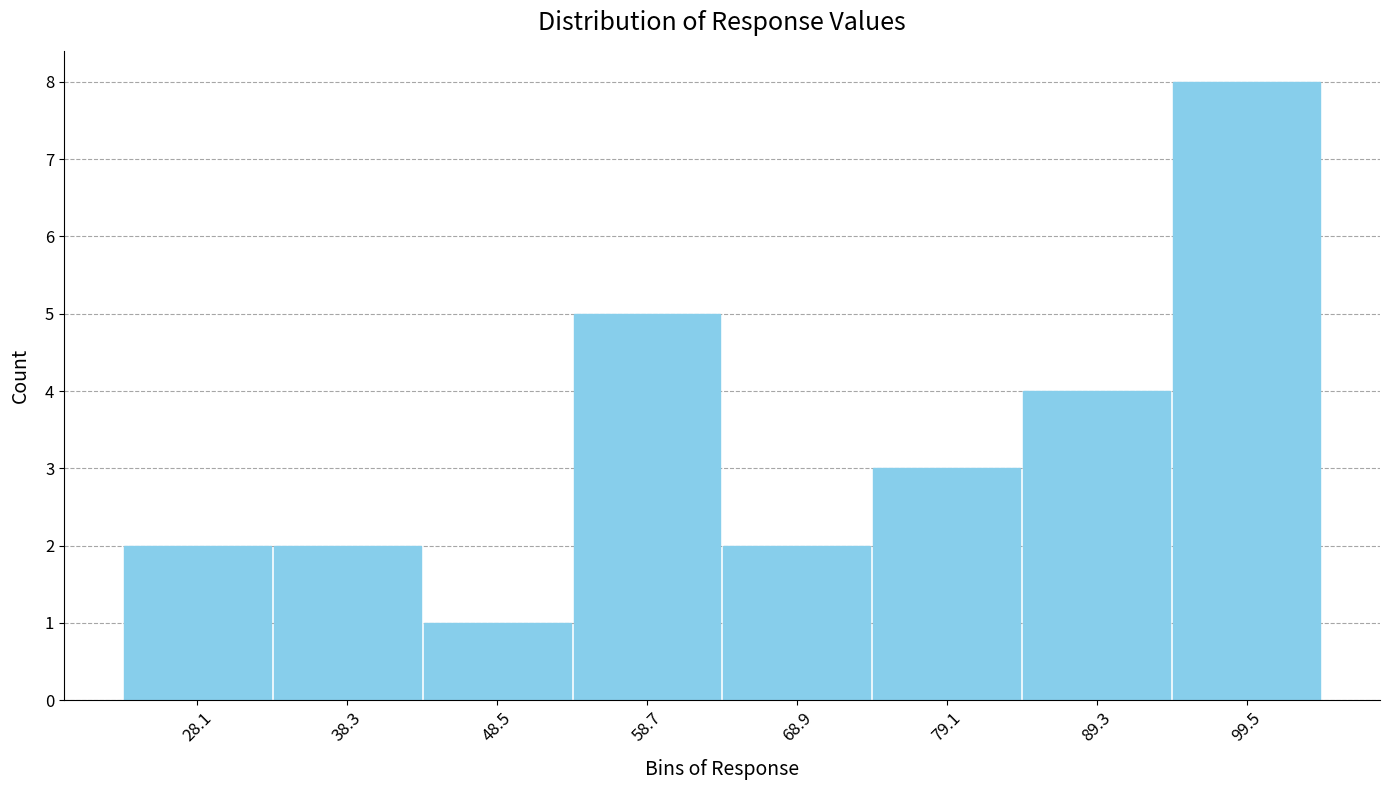

Reading left to right, transcribe all the data shown in this chart.

2	2	1	5	2	3	4	8